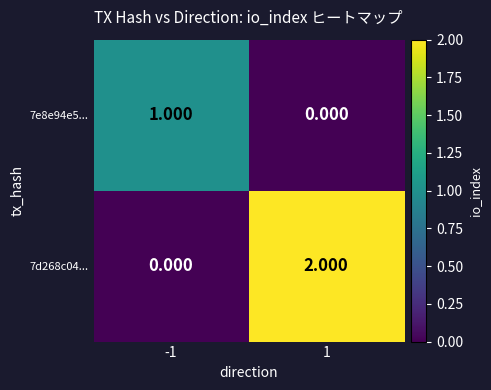

Is the value of 7e8e94e5... at 1 greater than the value of 7d268c04... at 1?

No